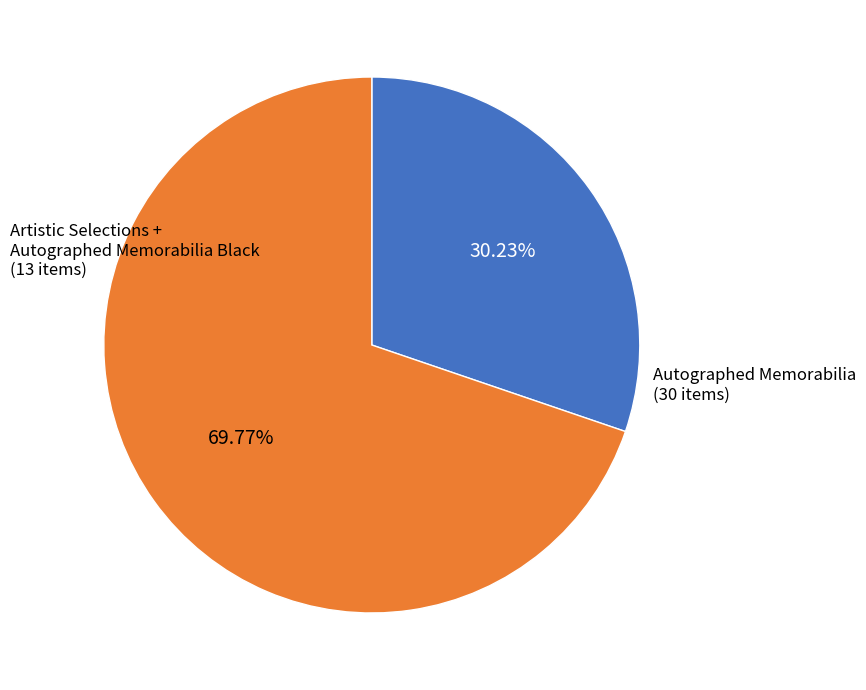

Does any single category account for the majority?

Yes